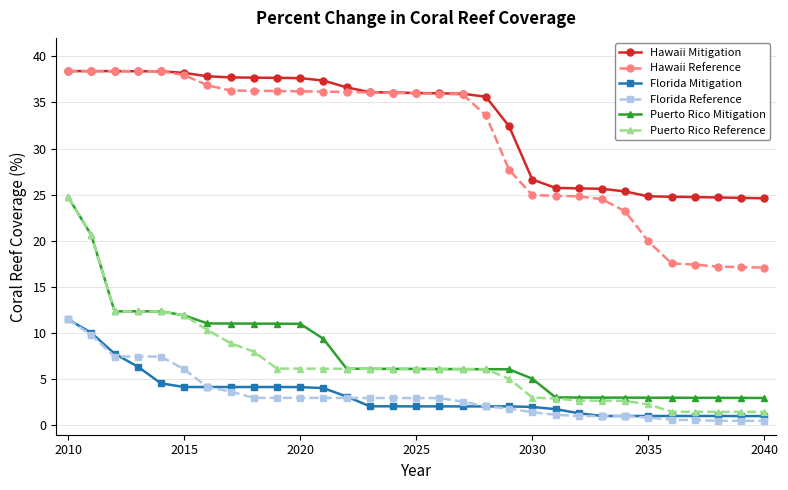

What is the lowest value of the Hawaii Mitigation series?

24.6